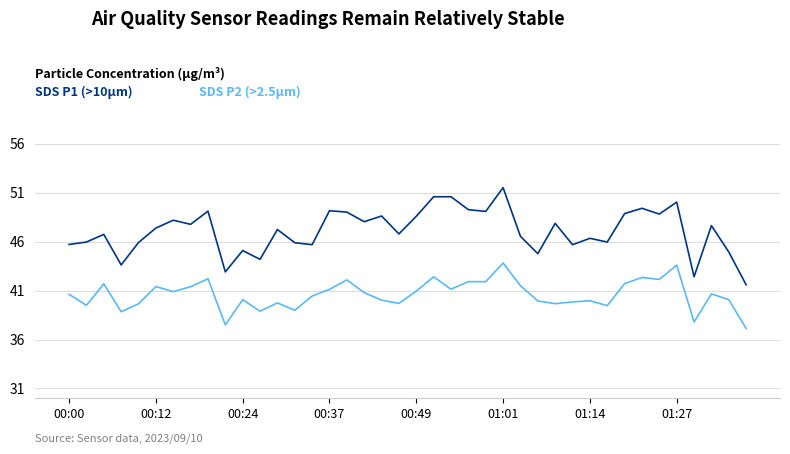

What is the minimum value shown in the chart?

37.1